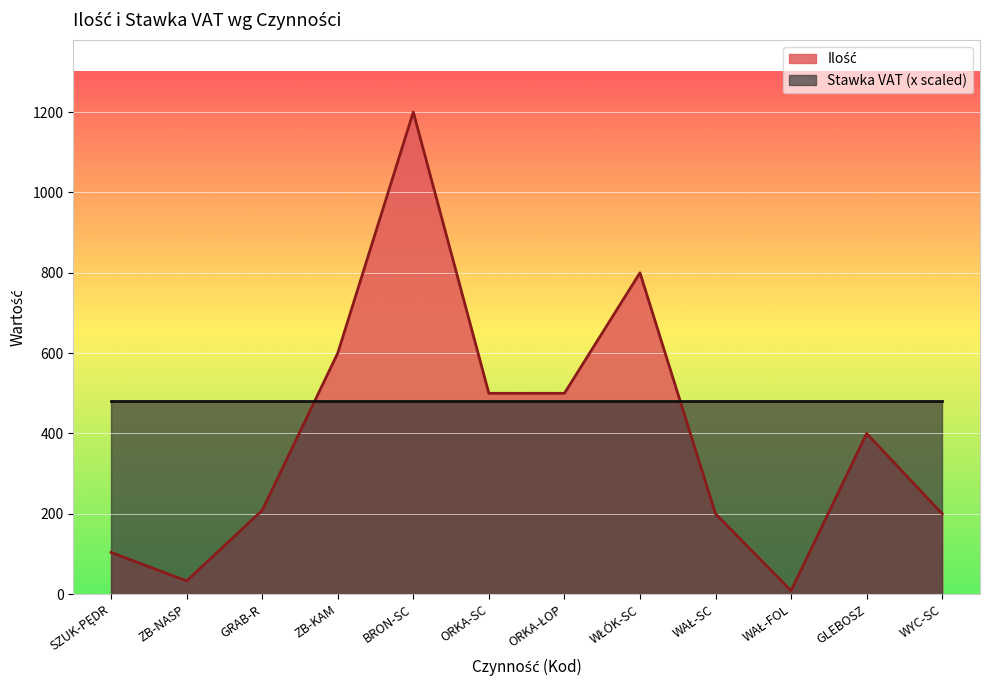

What is the sum of the values at WAŁ-FOL and ZB-NASP?

41.6